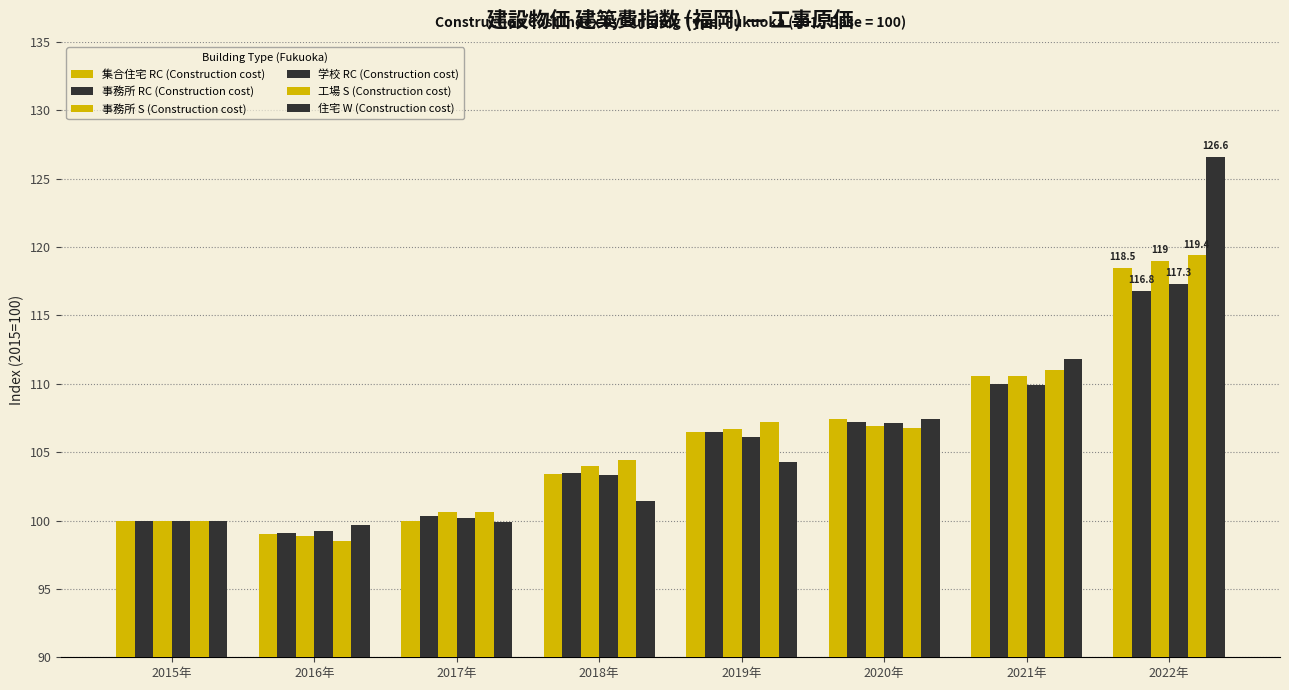

Reading right to left, extract all data points from this chart.

集合住宅 RC (Construction cost): 118.5	110.6	107.4	106.5	103.4	100.0	99.0	100.0
事務所 RC (Construction cost): 116.8	110.0	107.2	106.5	103.5	100.3	99.1	100.0
事務所 S (Construction cost): 119.0	110.6	106.9	106.7	104.0	100.6	98.9	100.0
学校 RC (Construction cost): 117.3	109.9	107.1	106.1	103.3	100.2	99.2	100.0
工場 S (Construction cost): 119.4	111.0	106.8	107.2	104.4	100.6	98.5	100.0
住宅 W (Construction cost): 126.6	111.8	107.4	104.3	101.4	99.9	99.7	100.0